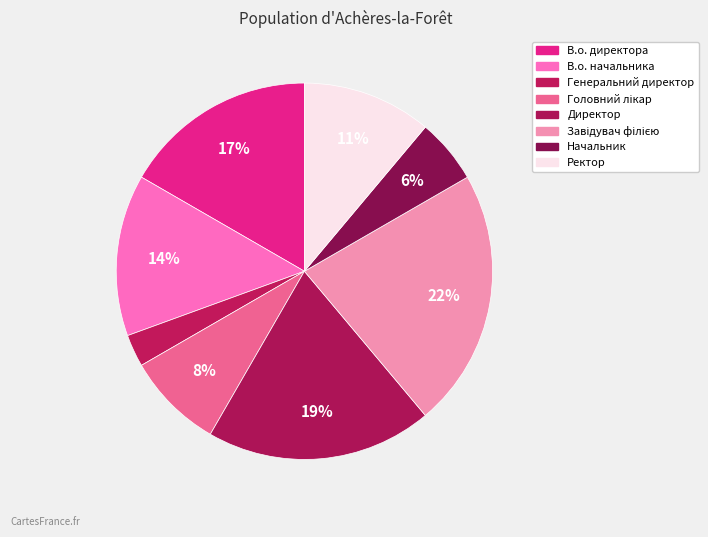

To the nearest percent, what is the average slice percentage?

12%